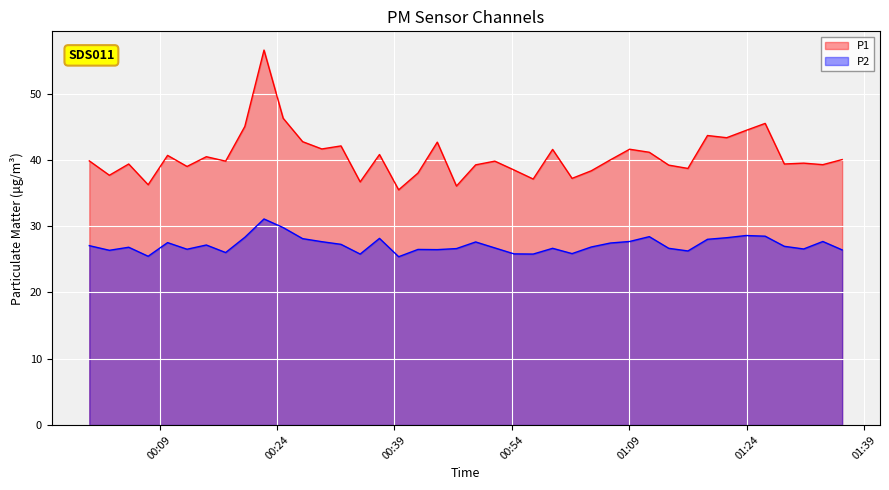

Rank the series by their average value, from lowest to highest.

P2, P1